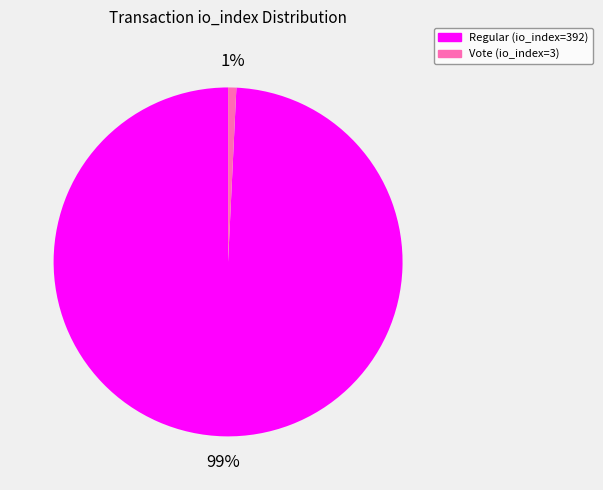

Combined, do Regular (io_index=392) and Vote (io_index=3) account for over 50%?

Yes